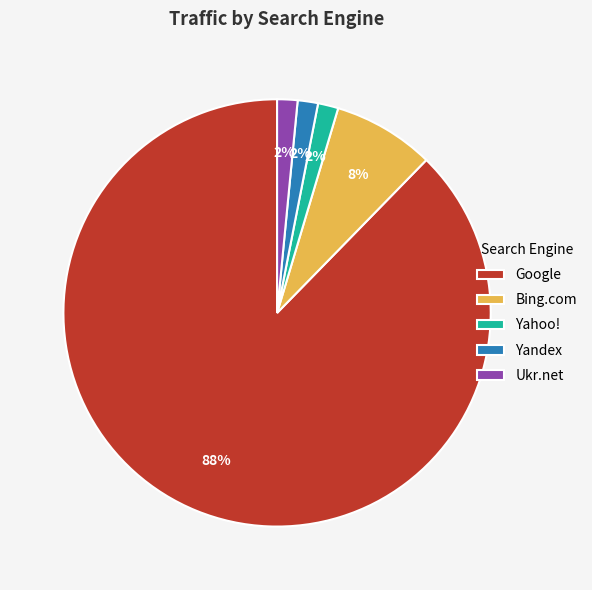

Is it true that Bing.com is 8% of the pie?

True